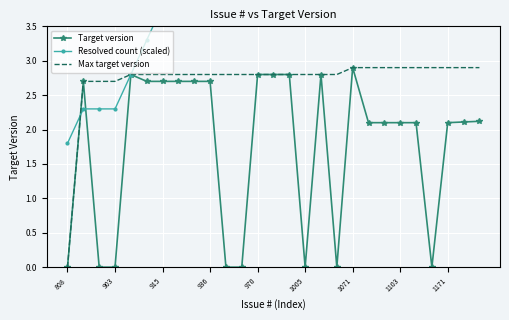

At which label does Max target version reach its minimum?

808